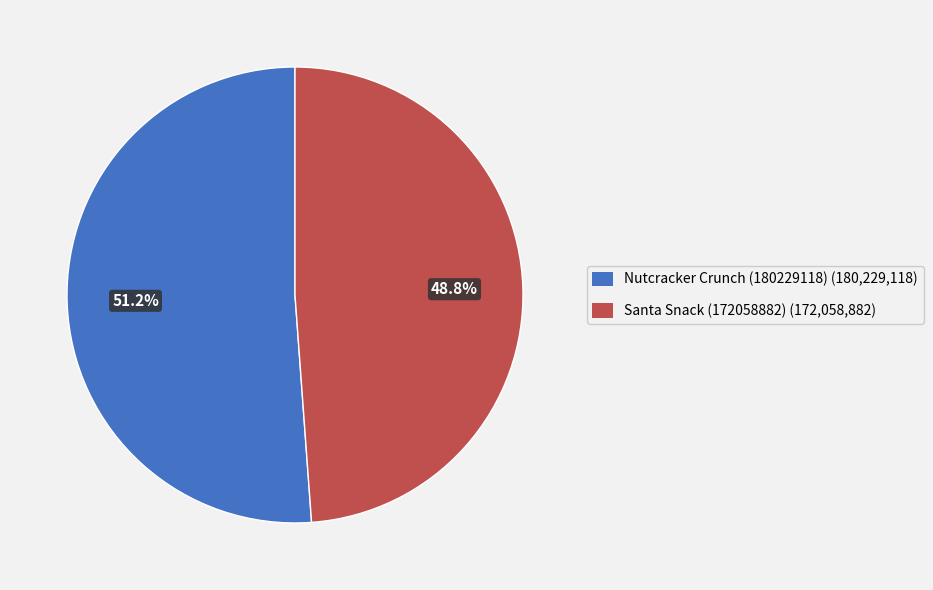

To the nearest percent, what is the combined percentage of Nutcracker Crunch (180229118) and Santa Snack (172058882)?

100%